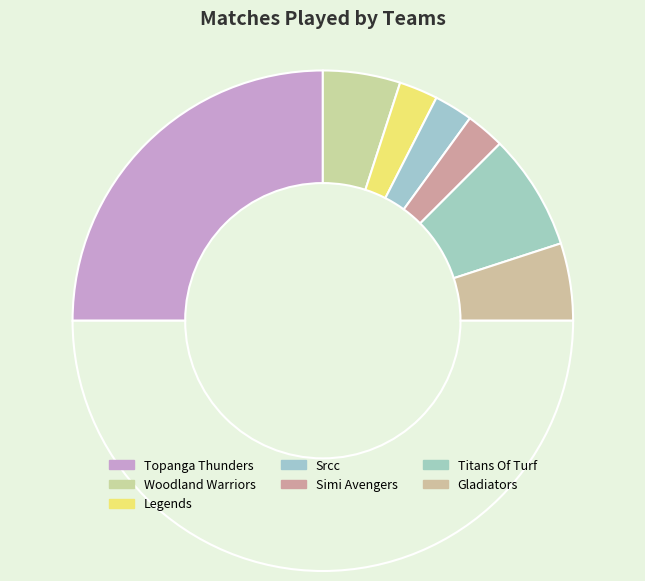

Count the number of slices in the pie.

8